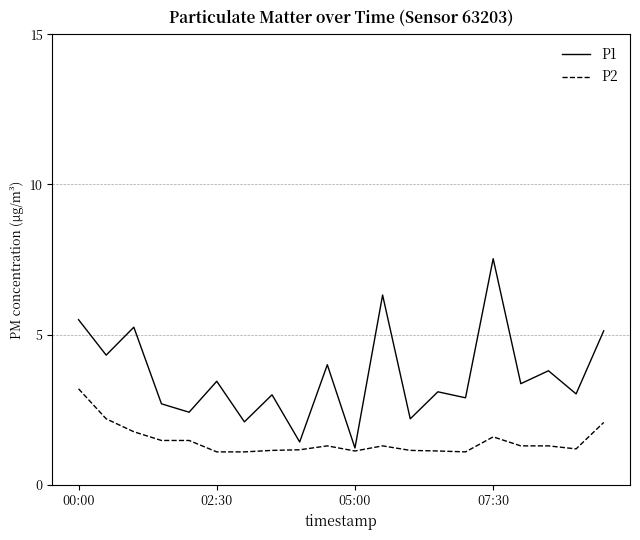

How many categories are shown in the chart?

20